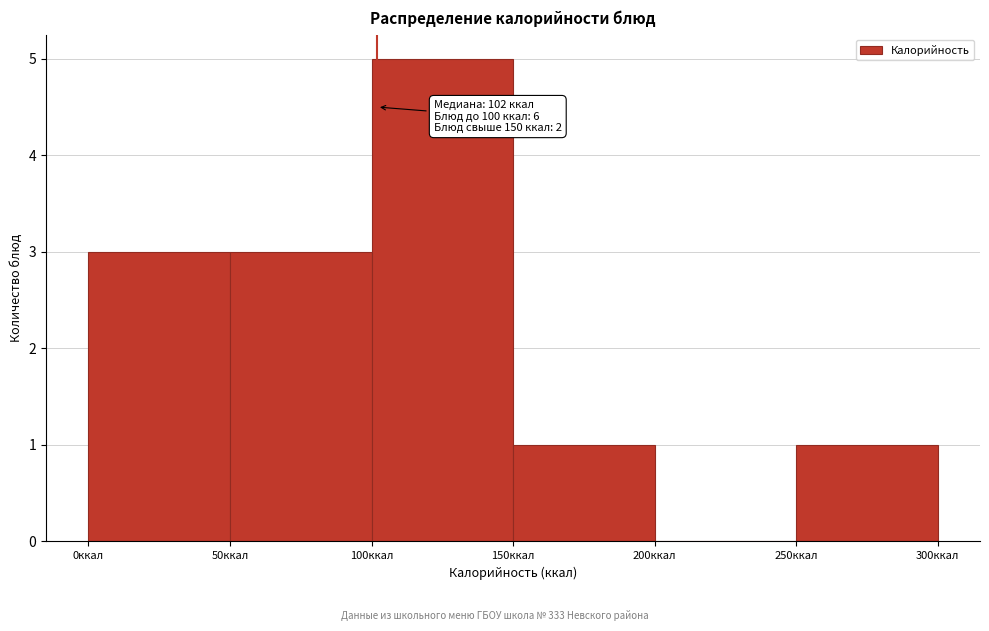

Which range on the x-axis has the tallest bar?

100 to 150